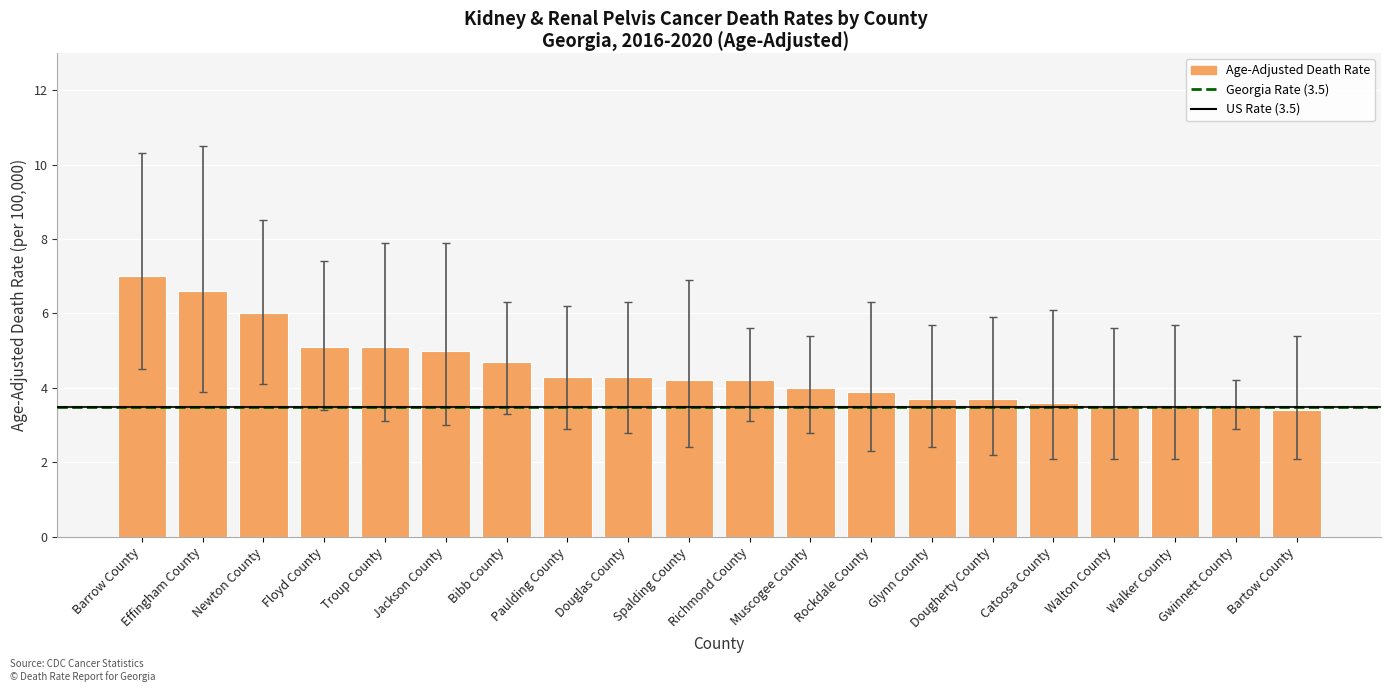

What is the sum of all values?

89.3